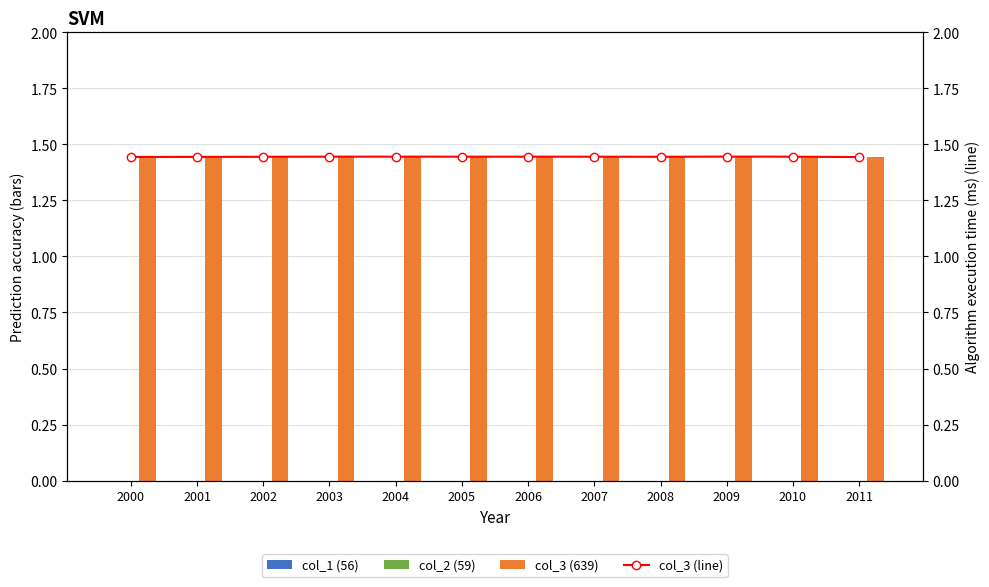

Which series has the largest total across all categories?

col_3 (639)